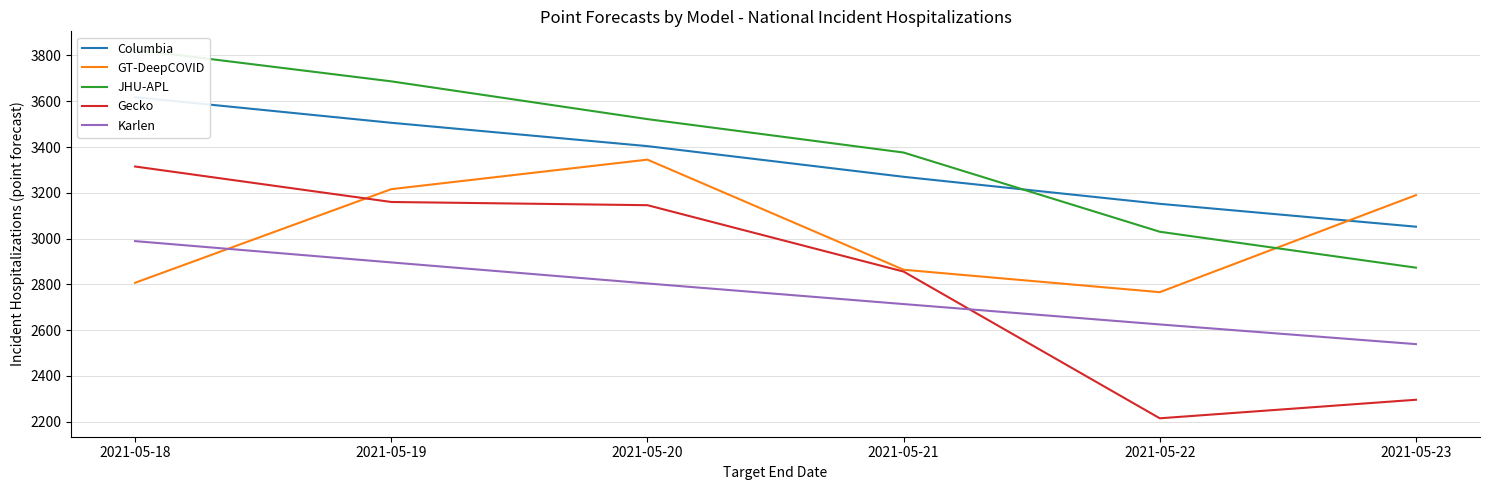

What is the sum of the JHU-APL values at 2021-05-18 and 2021-05-21?

7201